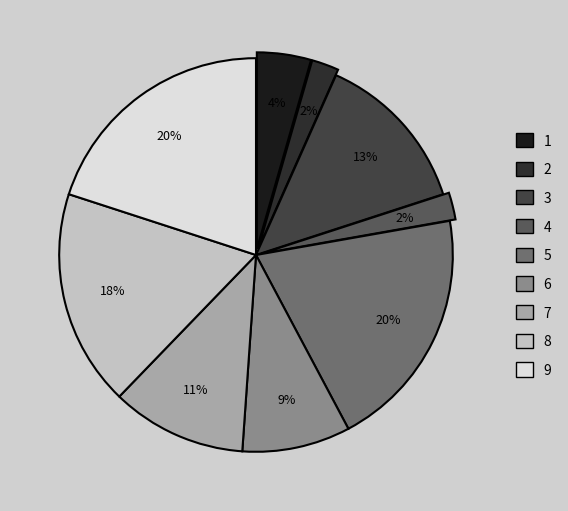

Which has a higher value, 1 or 8?

8